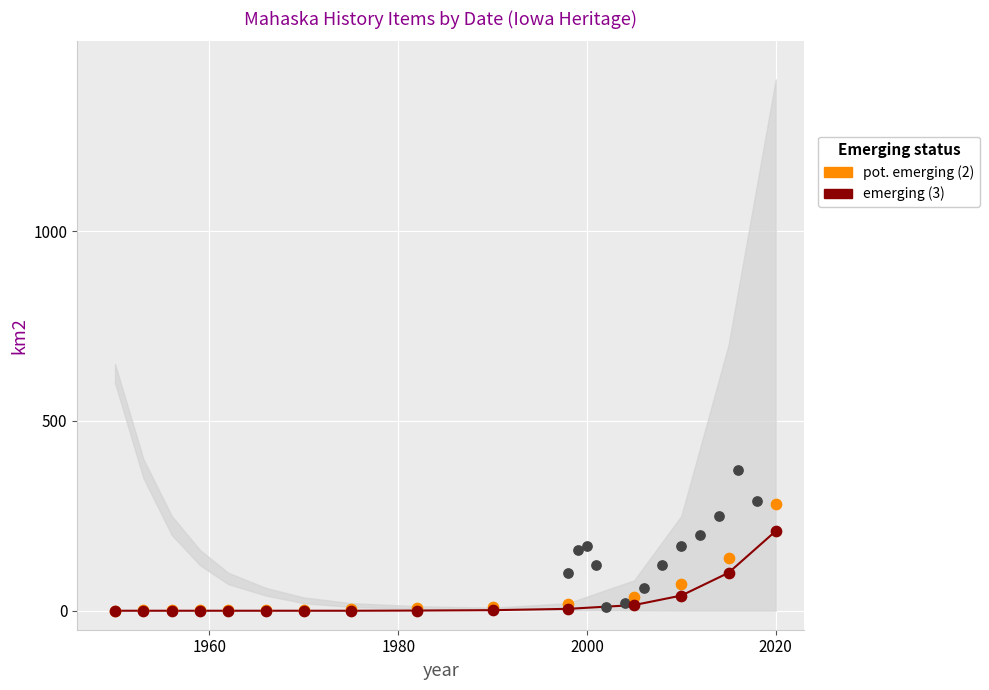

Which series reaches the maximum Y coordinate?

pot. emerging (2)